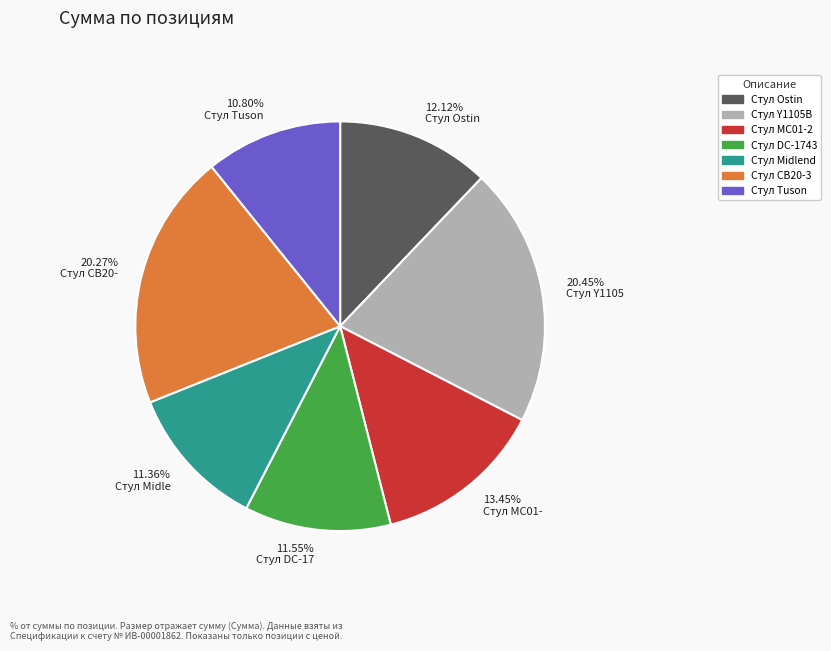

Do 12.12% Стул Ostin and 11.36% Стул Midle together represent more than half of the pie?

No